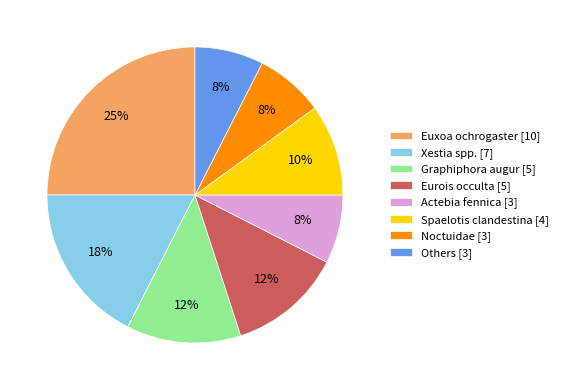

Which category has the biggest portion of the pie?

Euxoa ochrogaster [10]